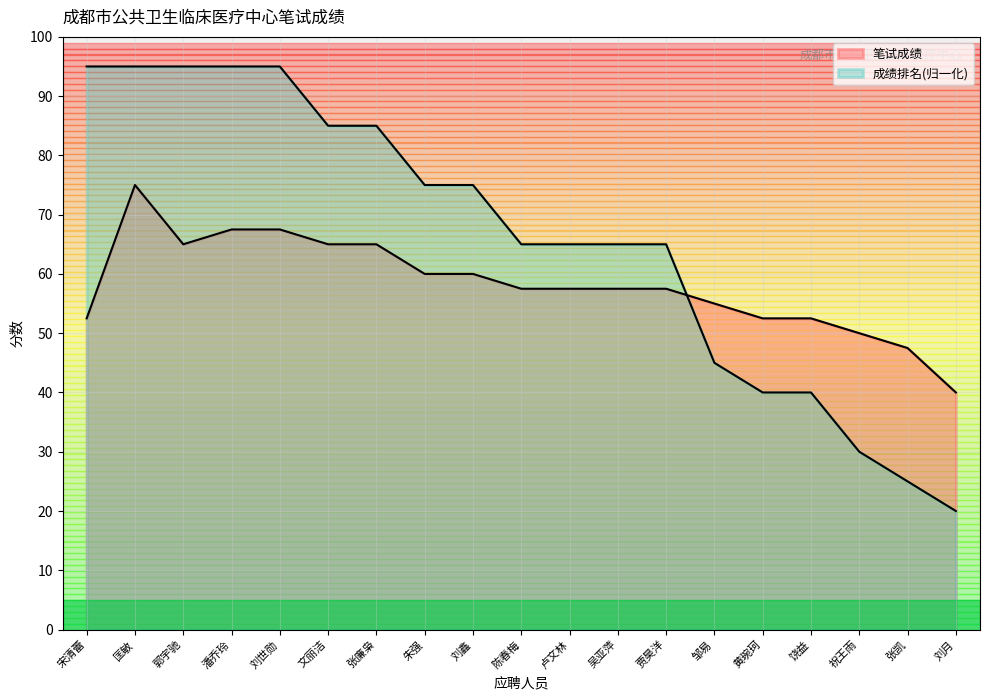

Is the value of 笔试成绩 at 卢文林 greater than the value of 成绩排名 at 匡敏?

No